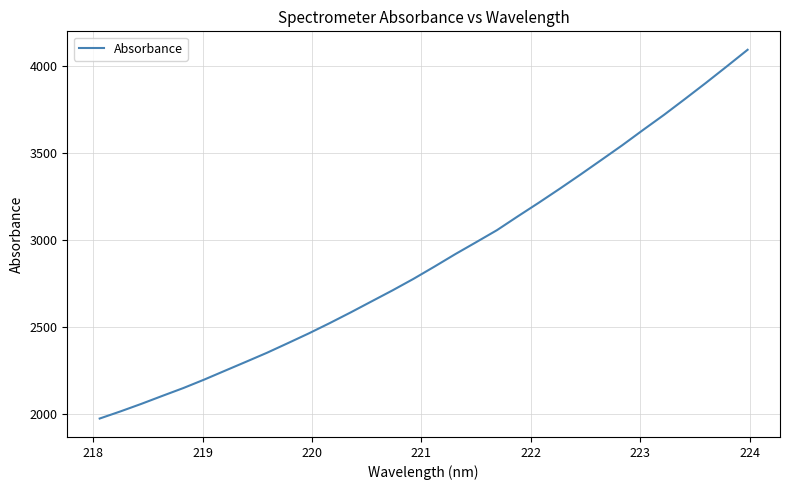

What is the greatest value displayed?

4090.4